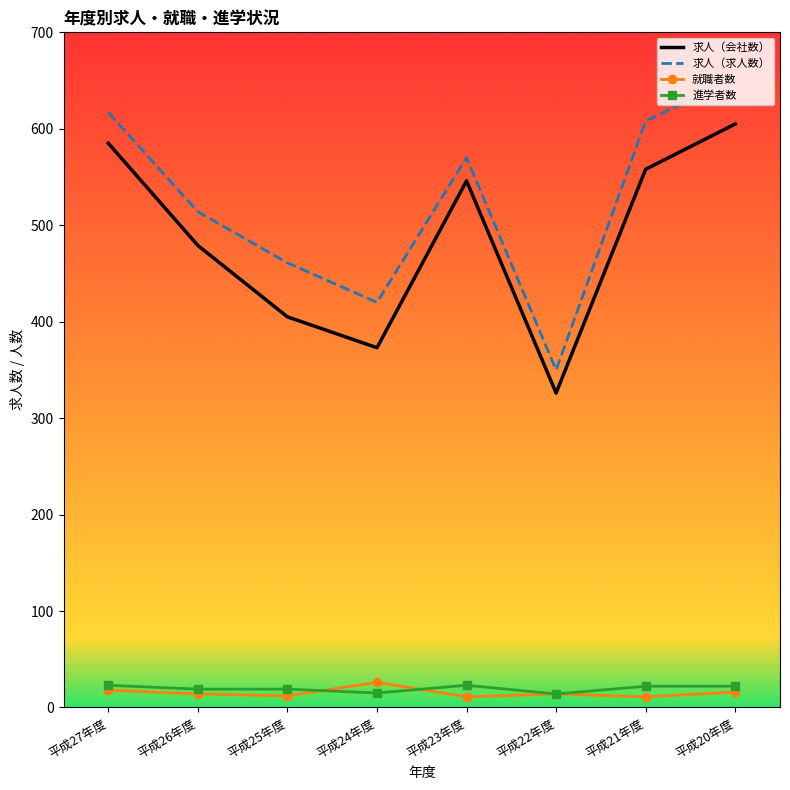

What are all the series names shown in the legend?

求人（会社数）, 求人（求人数）, 就職者数, 進学者数